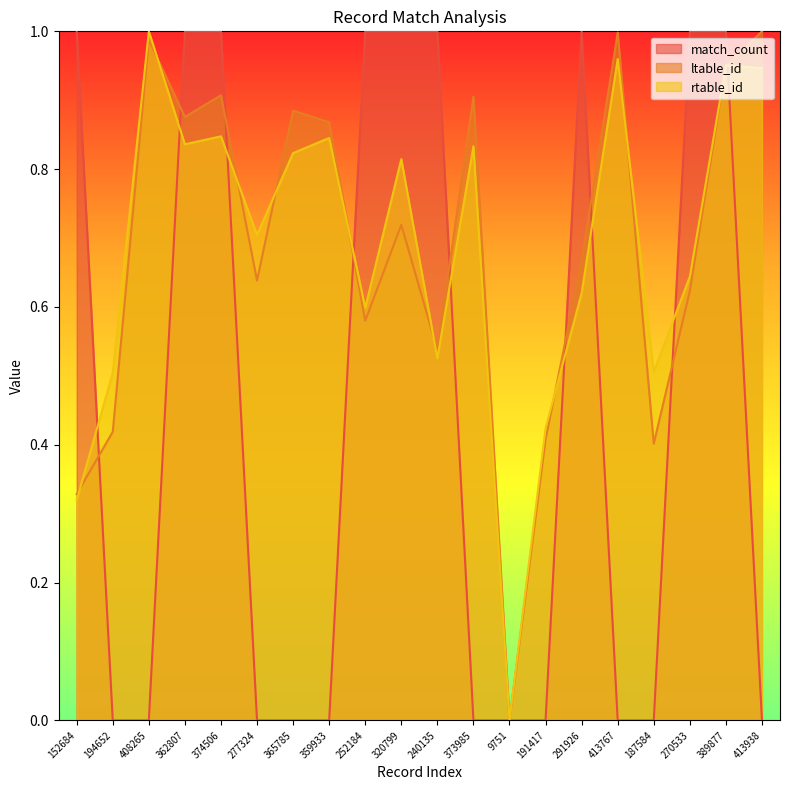

List the series in order of their peak value, highest first.

match_count, ltable_id, rtable_id